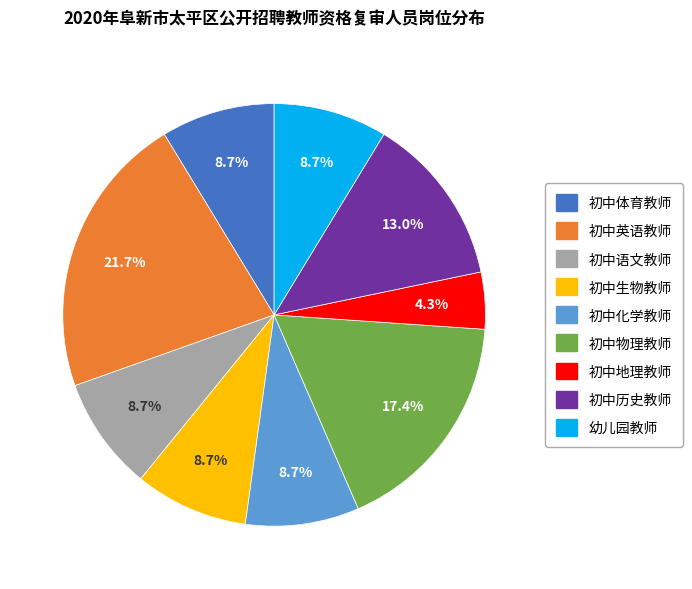

Approximately how many times larger is the value at 初中化学教师 compared to 初中英语教师?

0.4